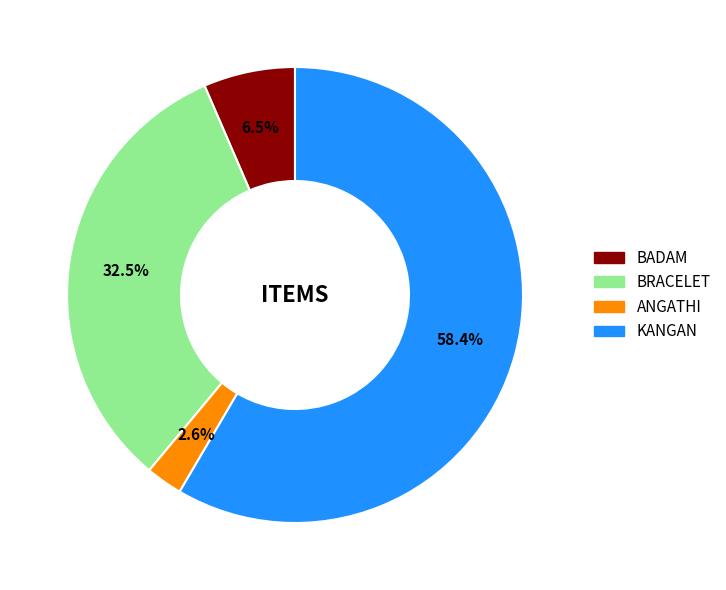

Which category has the biggest portion of the pie?

KANGAN